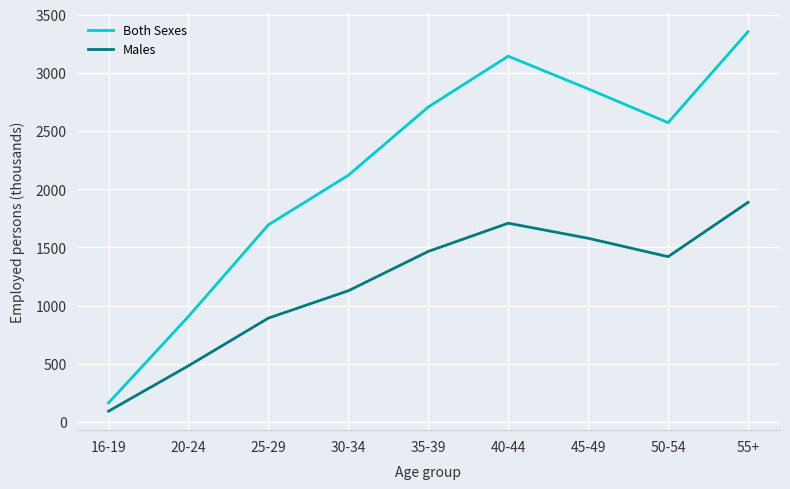

Reading left to right, extract all data points from this chart.

Both Sexes: 16-19=165.5	20-24=908.0	25-29=1695.0	30-34=2120.6	35-39=2707.0	40-44=3143.0	45-49=2862.7	50-54=2572.4	55+=3353.9
Males: 16-19=93.8	20-24=484.0	25-29=893.5	30-34=1128.3	35-39=1466.2	40-44=1708.5	45-49=1579.2	50-54=1421.1	55+=1887.8